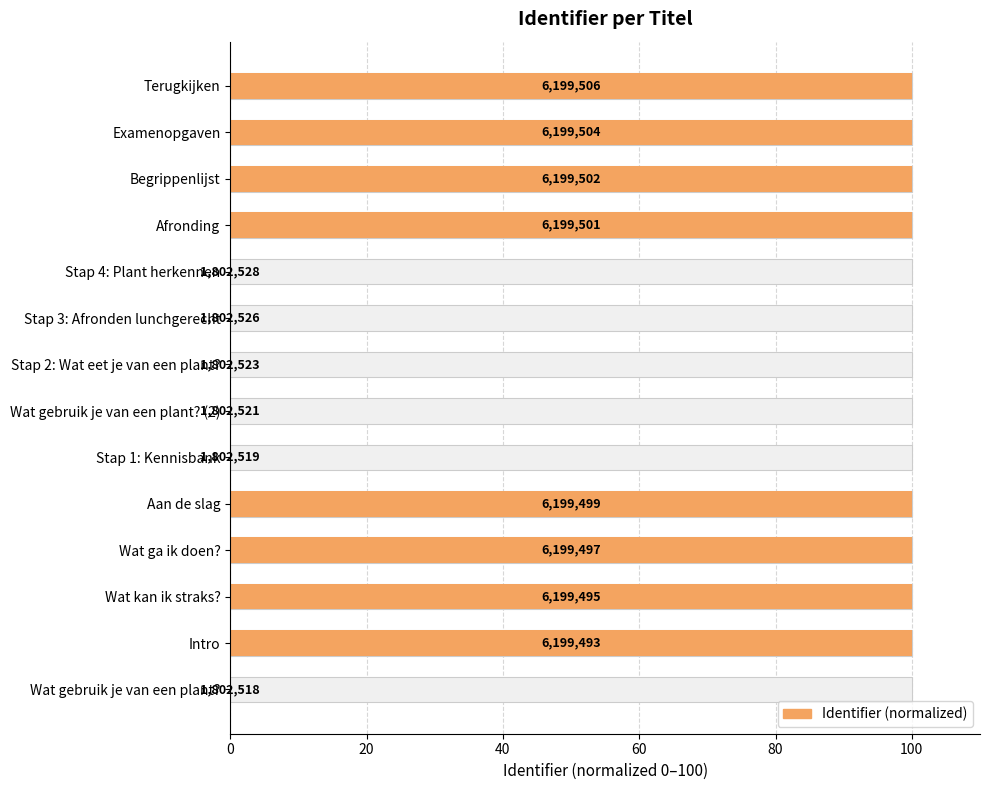

How many bars are there in total?

14